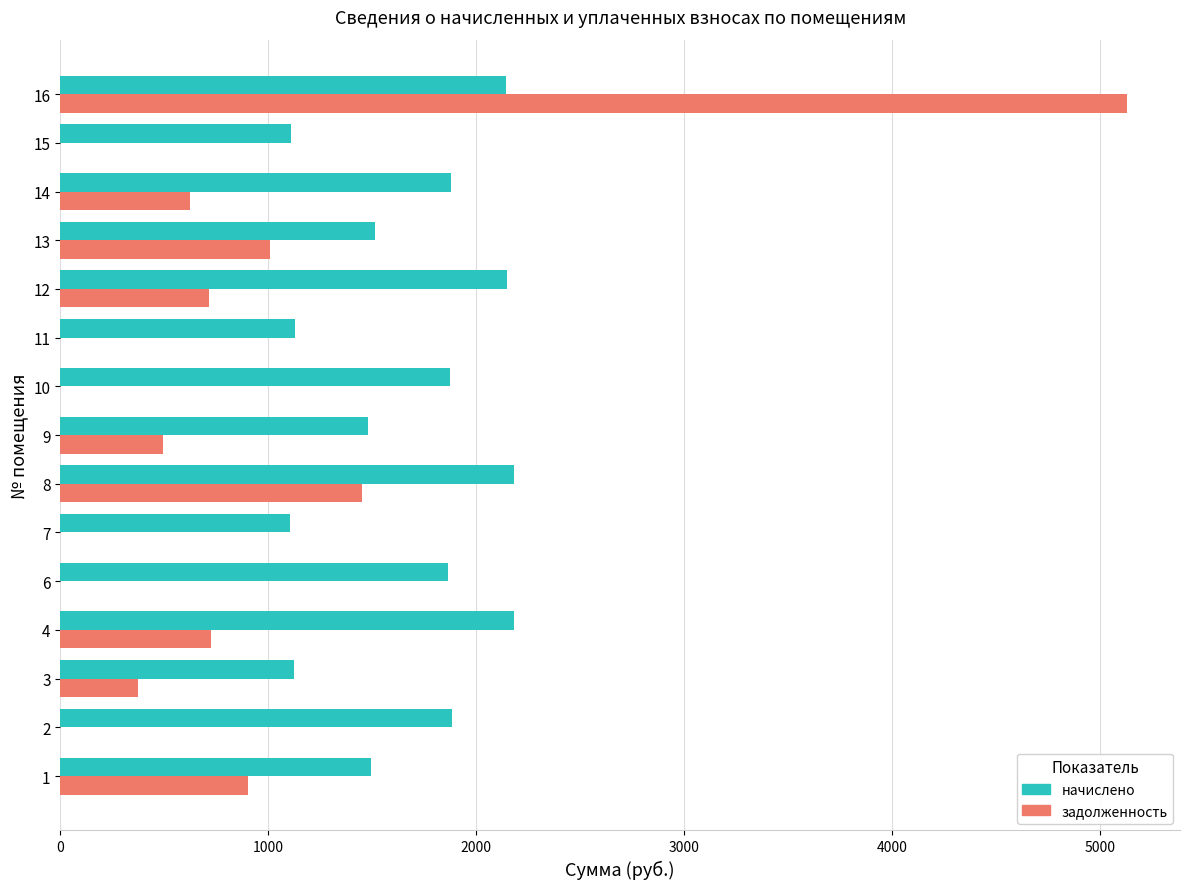

What is the greatest value displayed?

5126.4